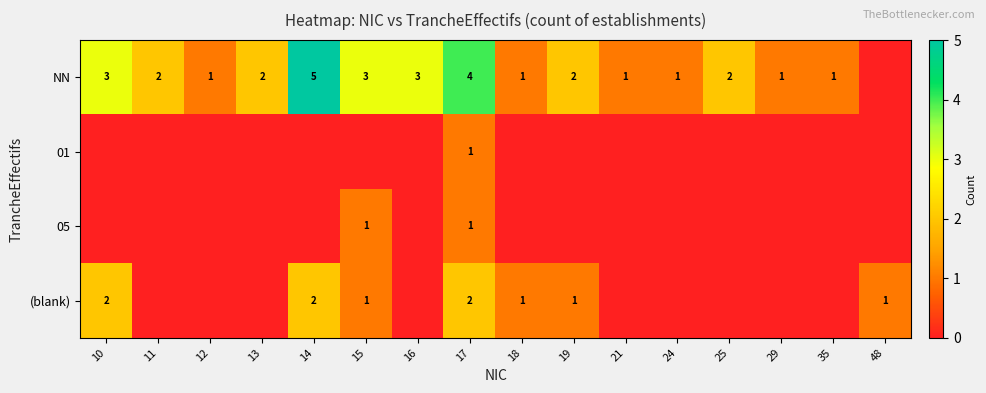

The NN series shows 6 at 17. True or false?

False